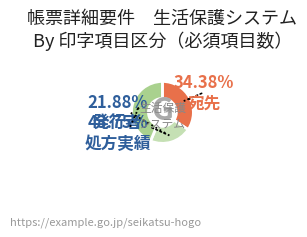

Is there any slice that represents more than half of the pie?

No